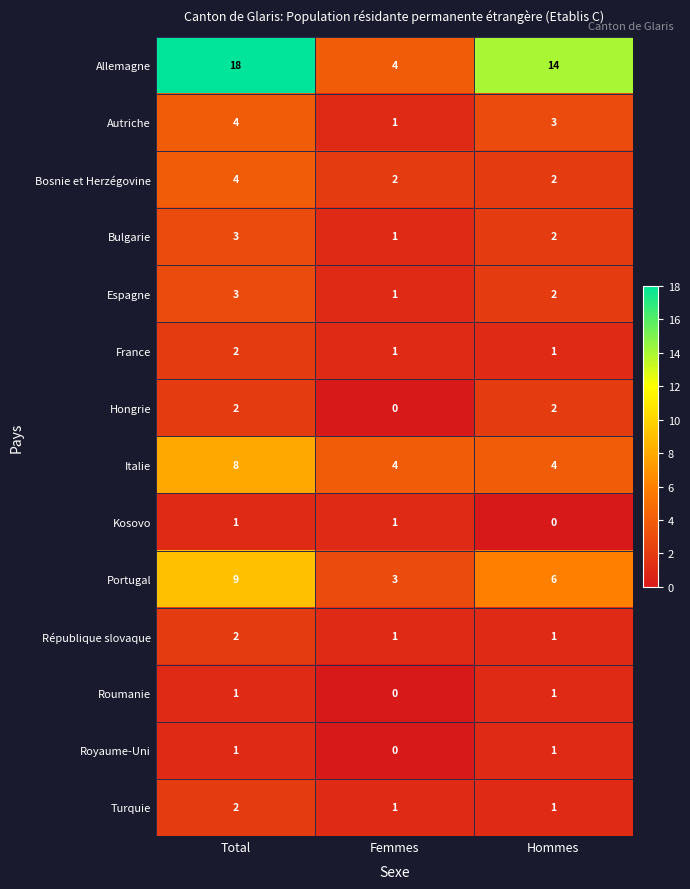

What is the total value across all series at Femmes?

20